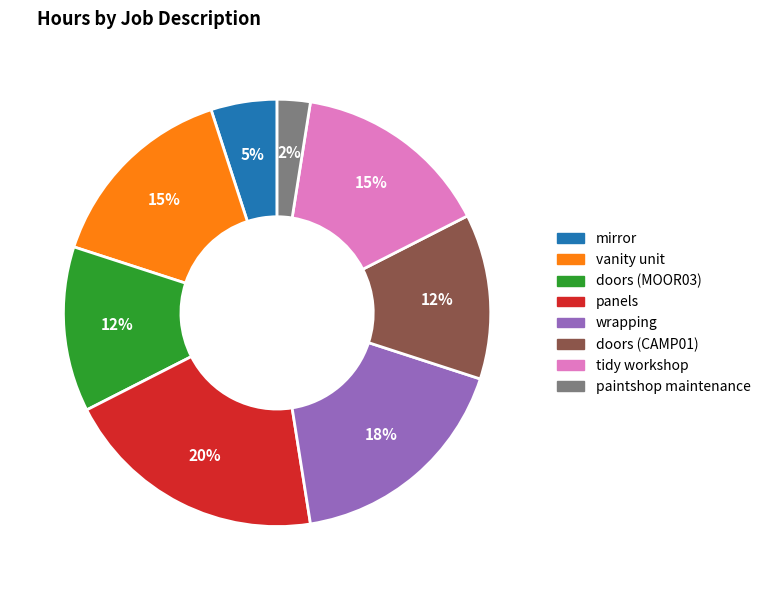

Is the sum of tidy workshop and panels greater than half?

No